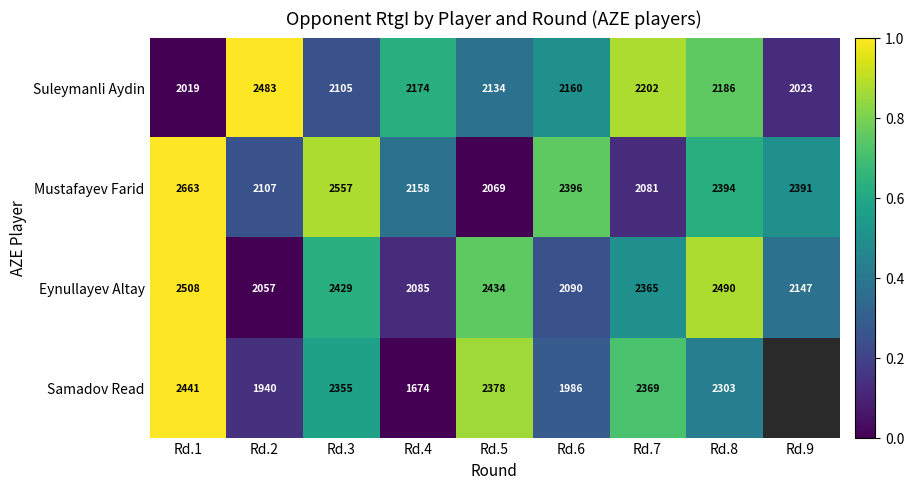

The Samadov Read series shows 0.4 at Rd.6. True or false?

False